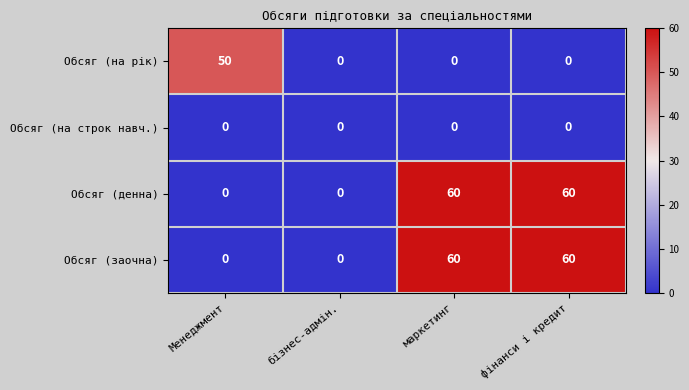

Count the Обсяг (заочна) values in the range 0 to 60.

4